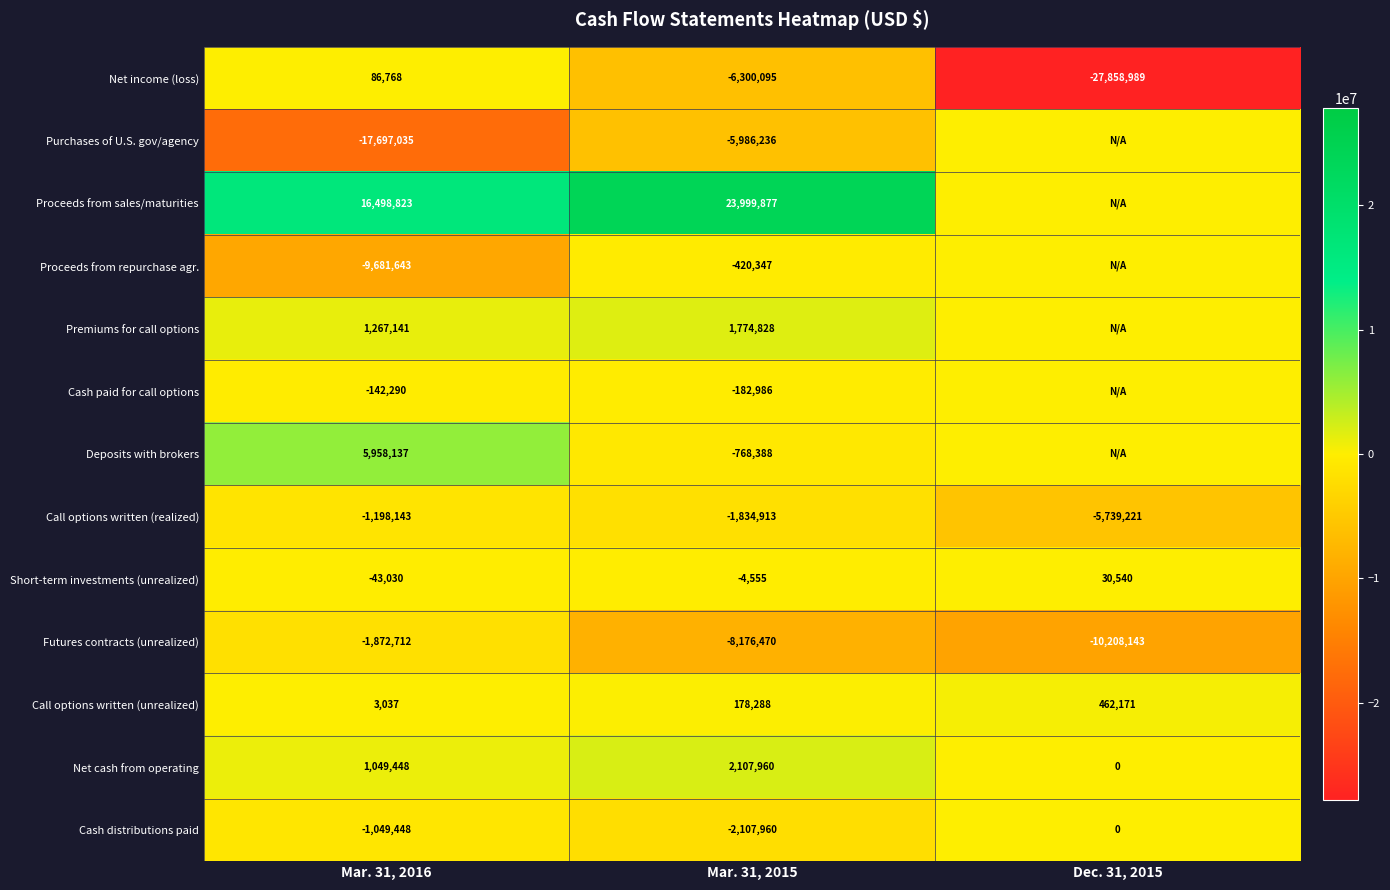

At which category is the sum across all series the highest?

Mar. 31, 2015